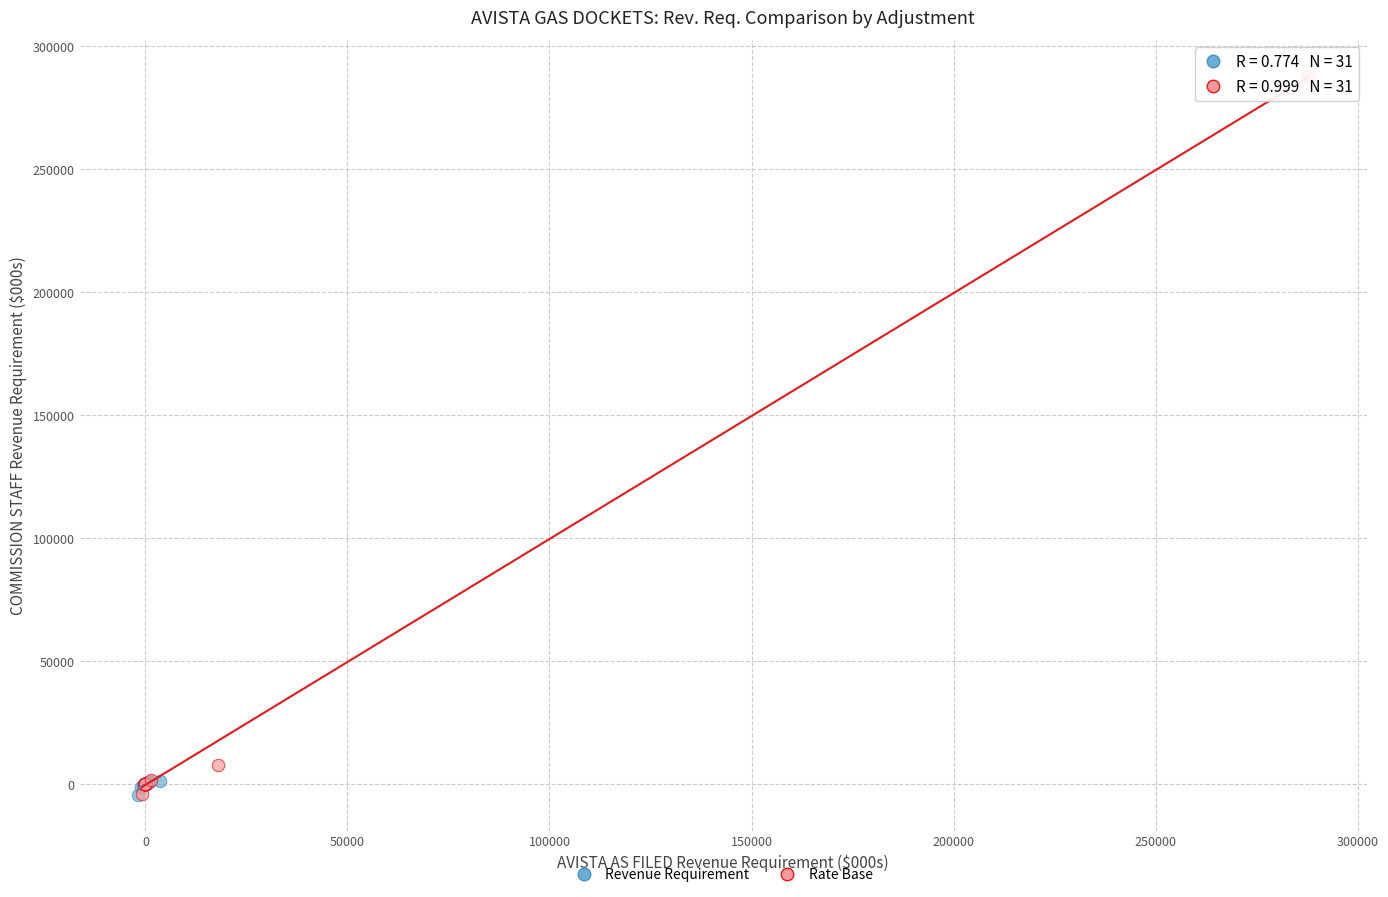

Which series reaches the maximum Y coordinate?

Rate Base